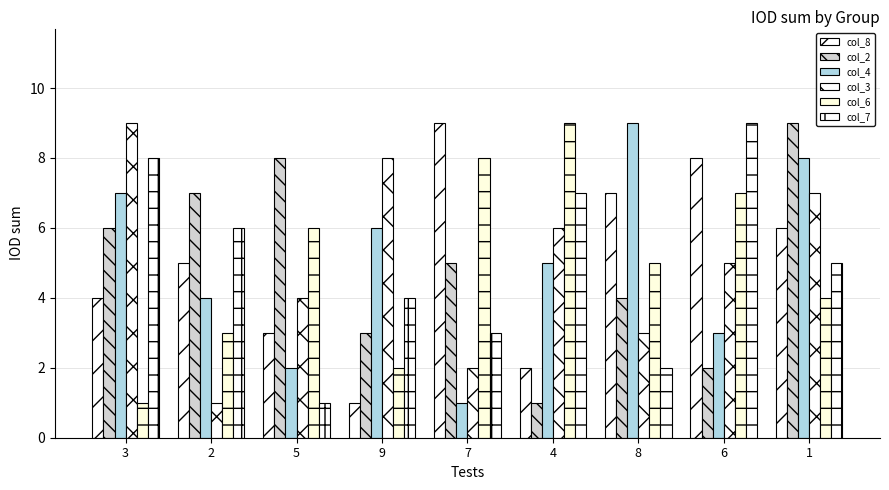

How many groups of bars are there?

9